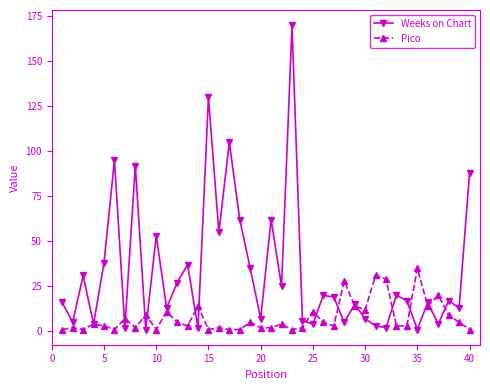

How many categories are shown in the chart?

40